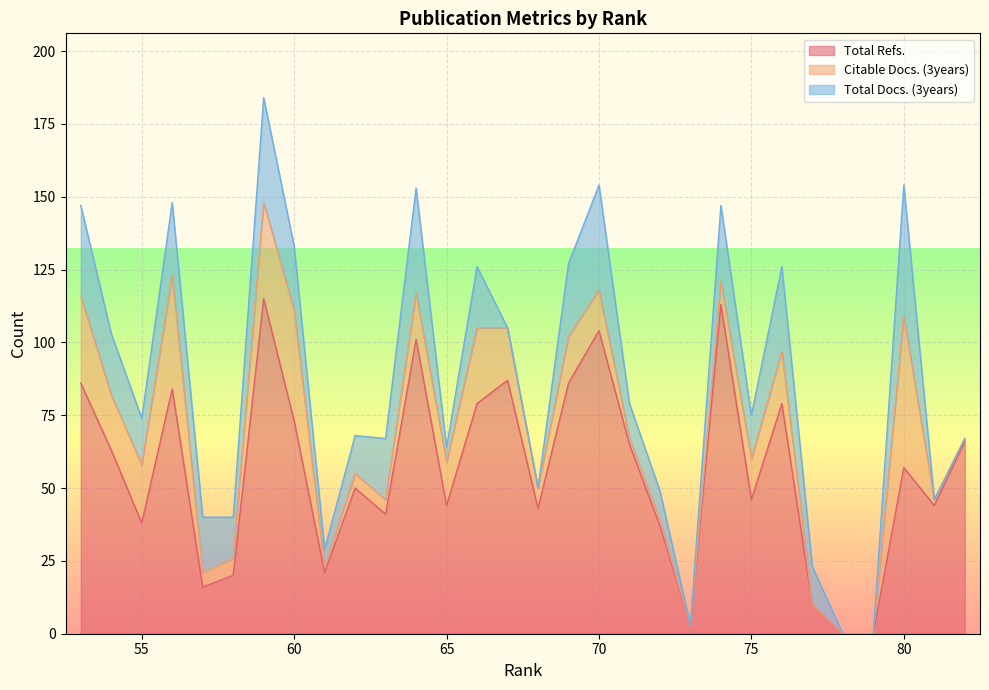

Between 62 and 54, which is larger?

54